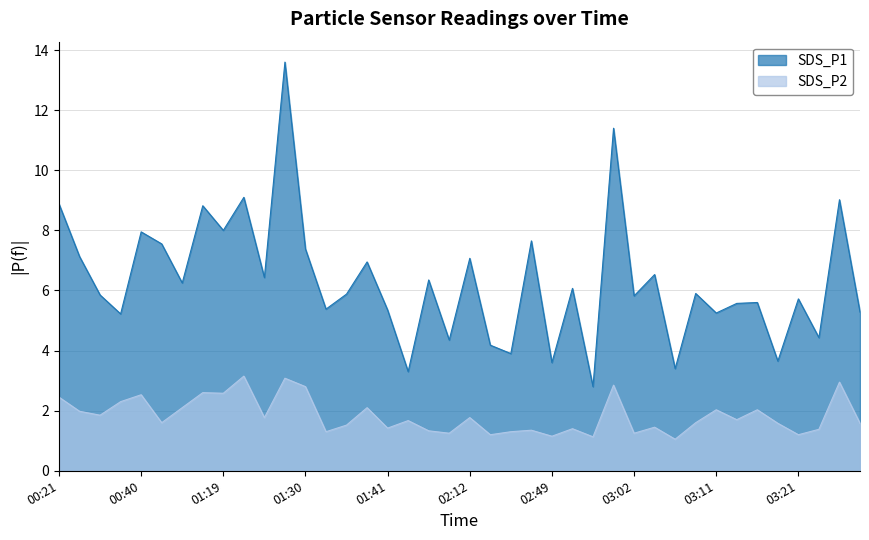

At which label is SDS_P2 closest to 2?

00:24